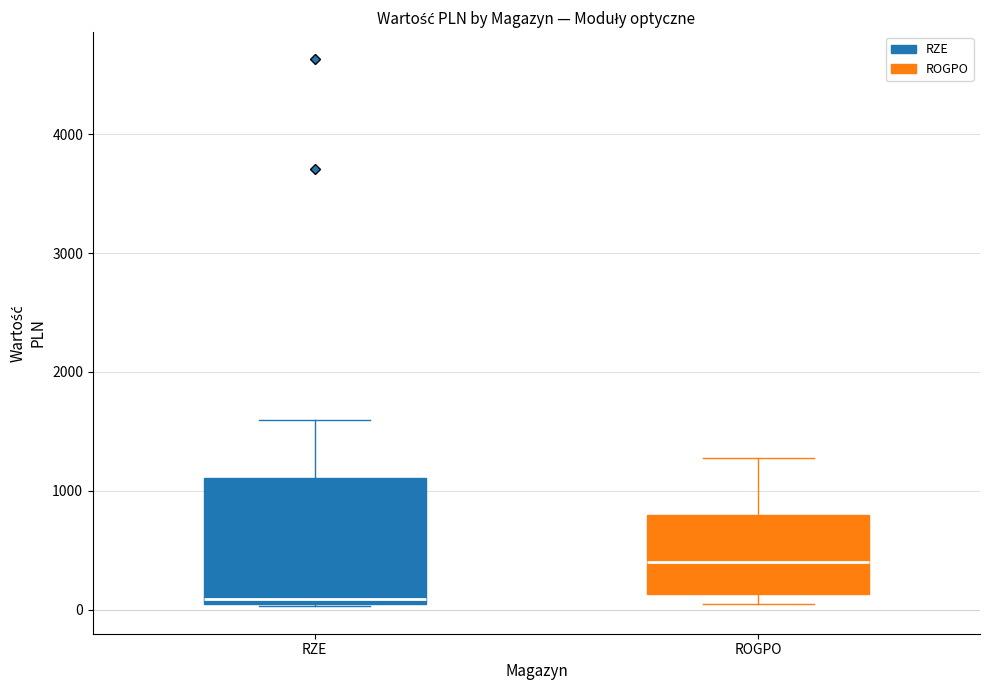

Where does the median line of the box for ROGPO sit on the y-axis? The values are not printed on the chart, so give them approximately, as read against the axis.

400